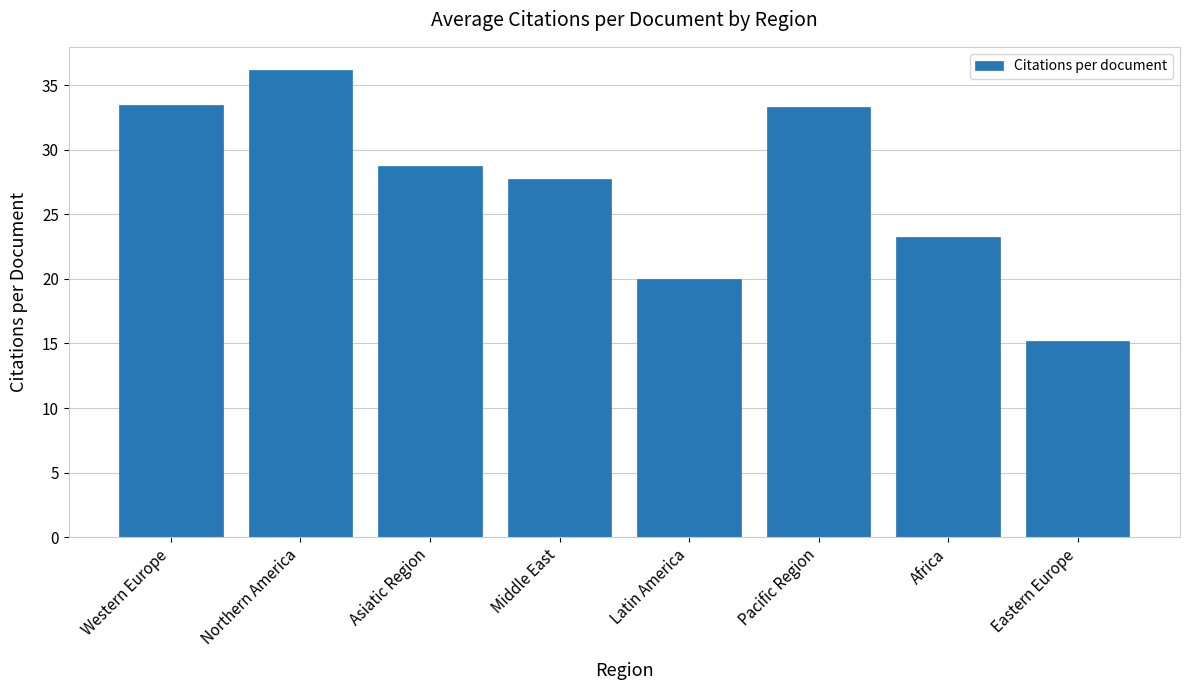

At which label does the data first exceed 28?

Western Europe